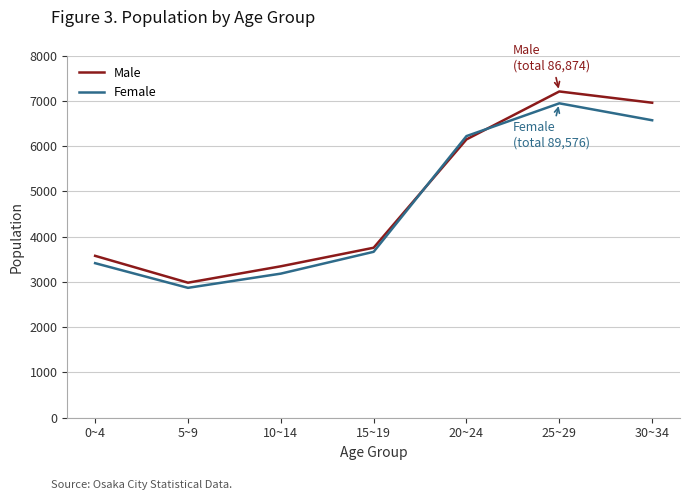

What is the spread (max minus min) of values at 25~29?

262